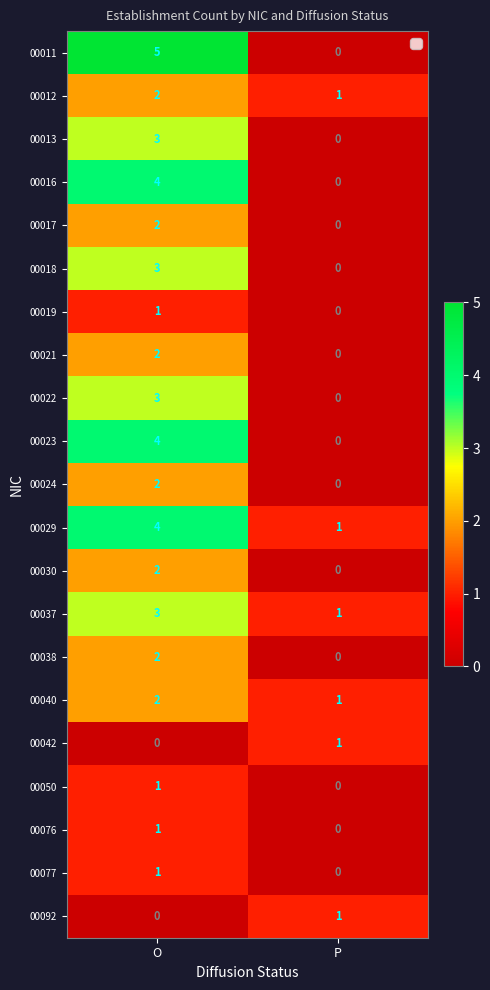

At which category does the chart reach its peak across all series?

O